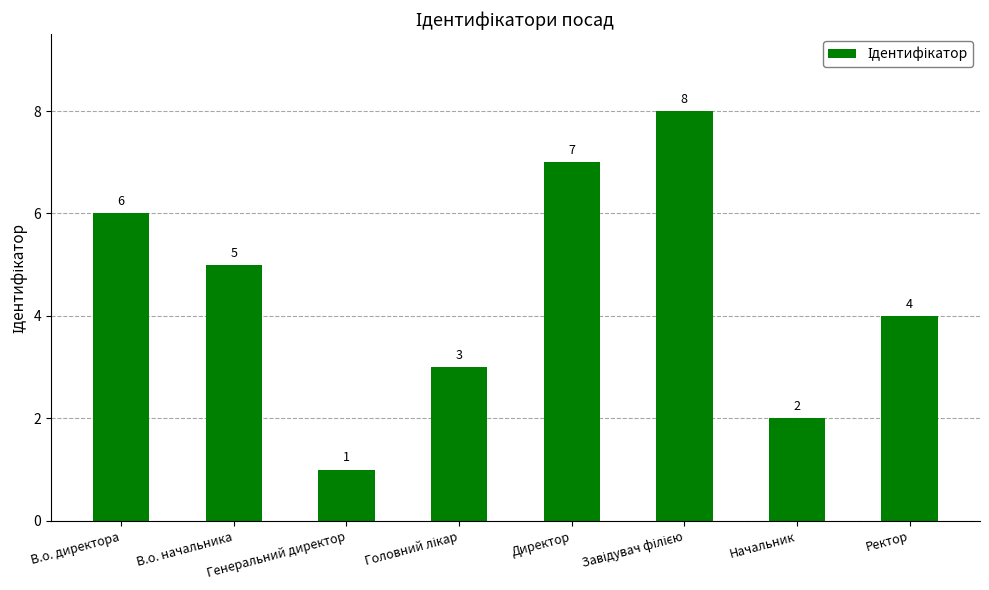

Which category has the lowest value across all series?

Генеральний директор